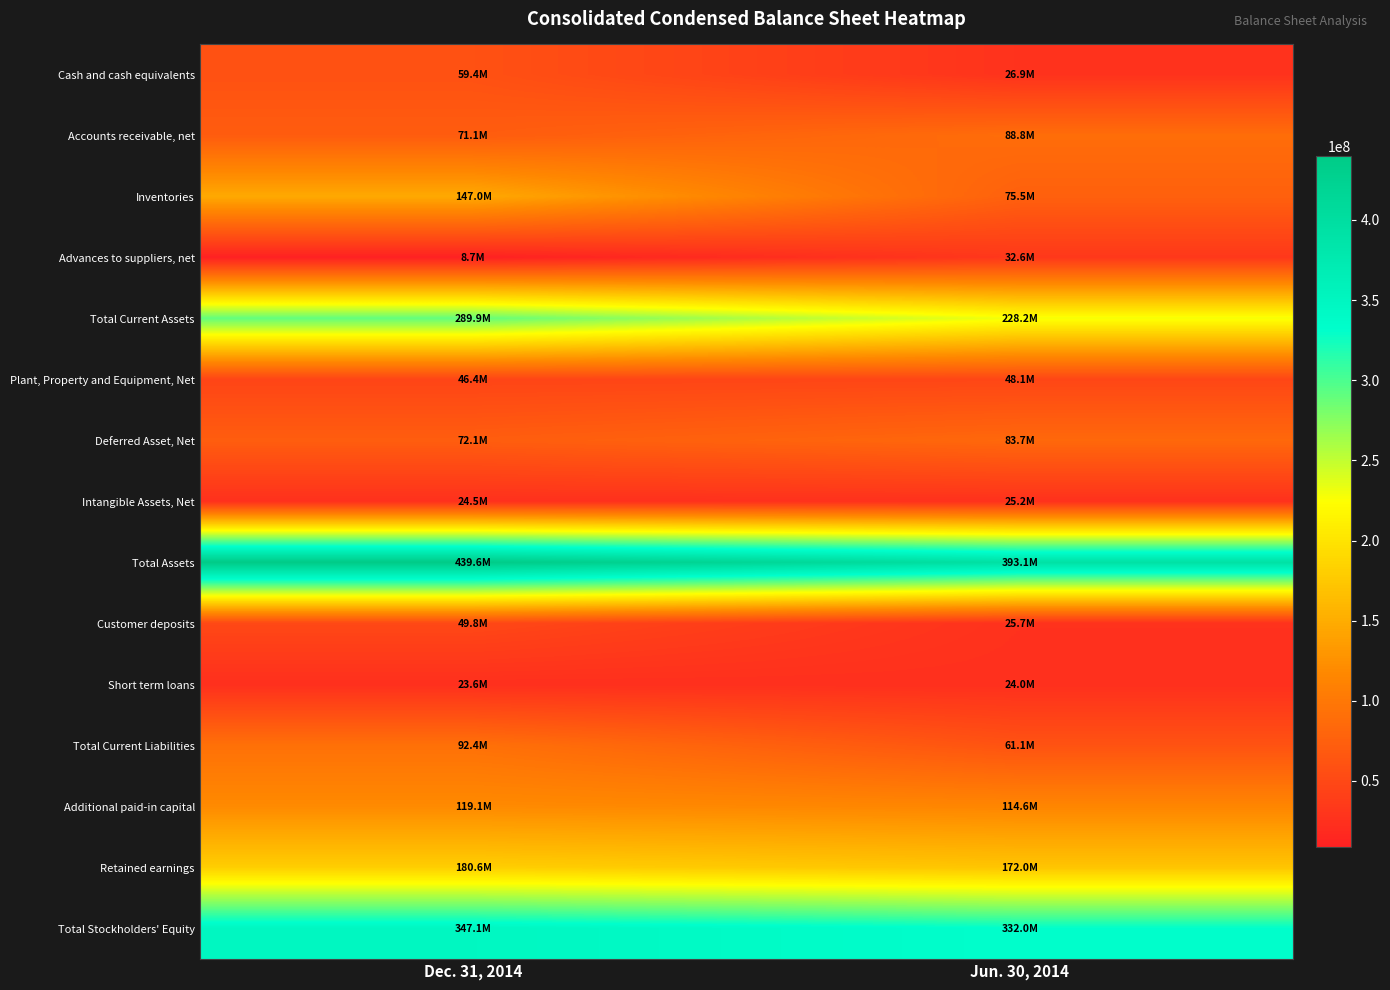

What is the total value across all series at Dec. 31, 2014?

1971244901